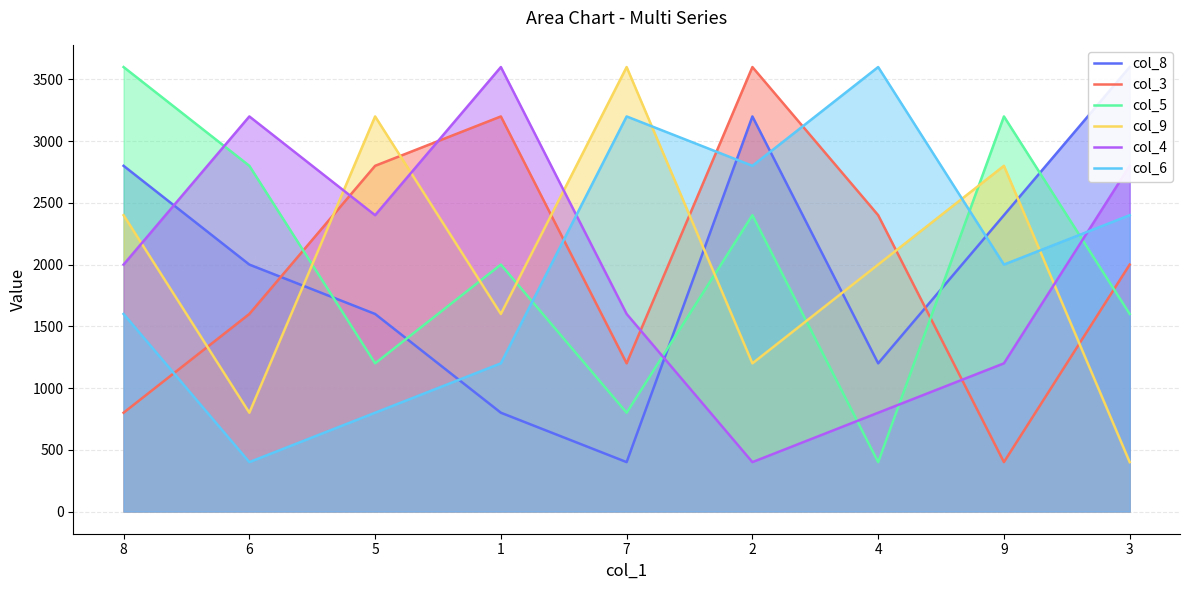

How many data points in col_9 are less than 2000?

4